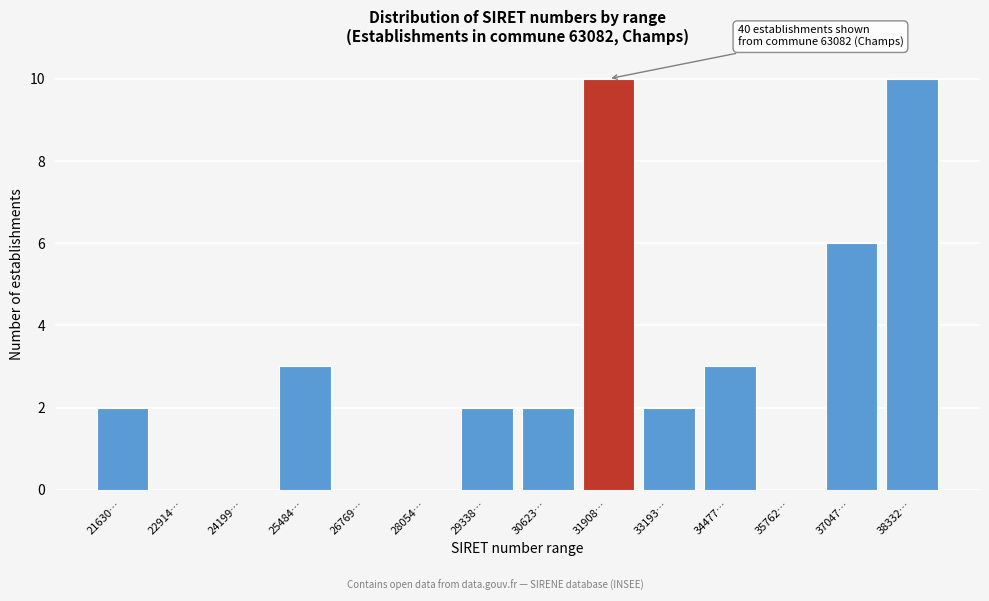

Reading right to left, what are all the values shown in this chart?

38332…=10	37047…=6	35762…=0	34477…=3	33193…=2	31908…=10	30623…=2	29338…=2	28054…=0	26769…=0	25484…=3	24199…=0	22914…=0	21630…=2